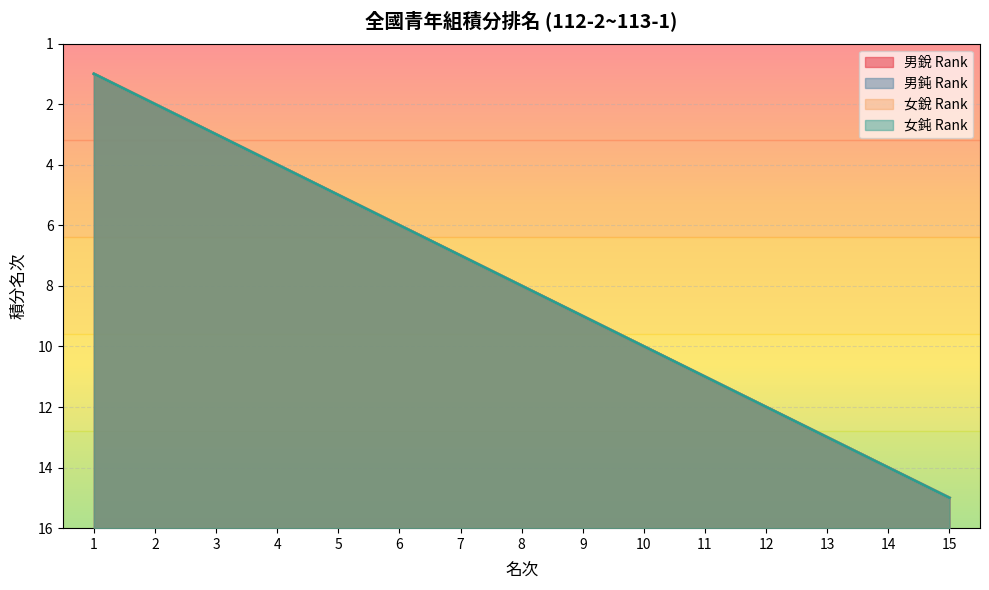

True or false: 男鈍 Rank and 男銳 Rank cross at least once.

False